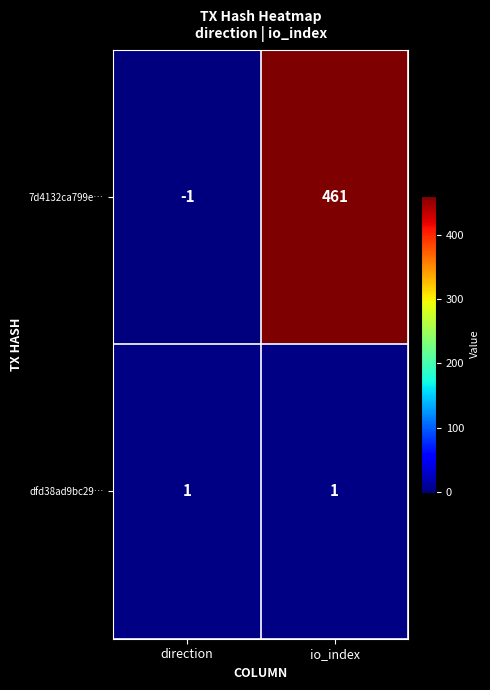

Which series has the largest range (max minus min)?

7d4132ca799e…